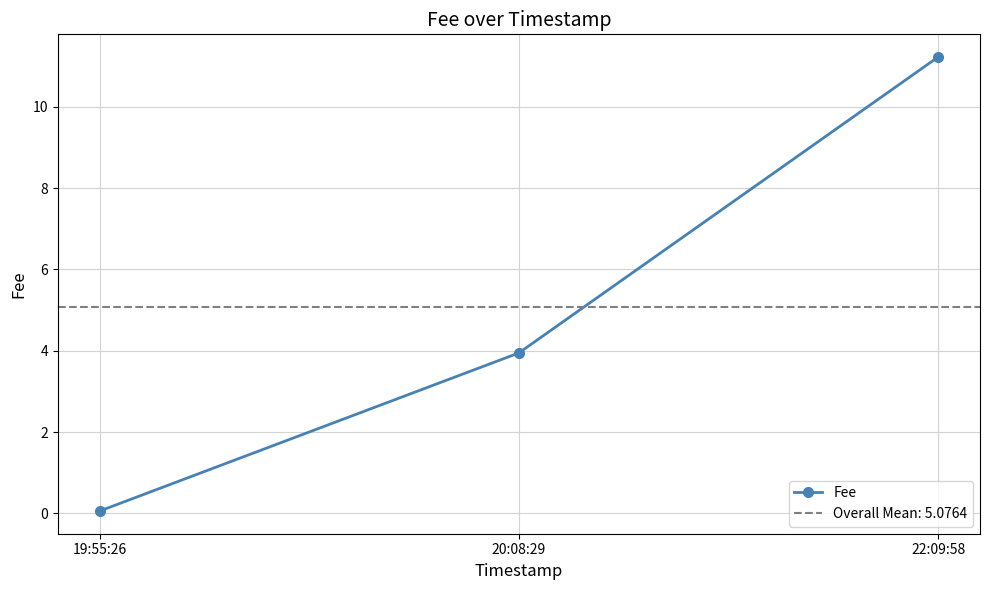

Rank the categories by value from highest to lowest.

22:09:58, 20:08:29, 19:55:26